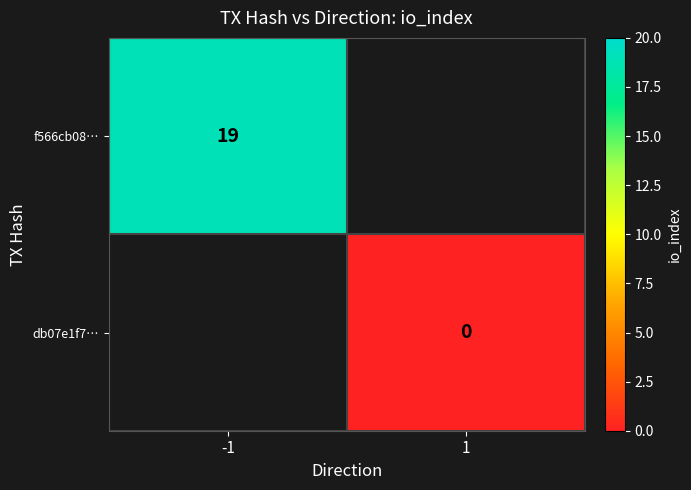

The f566cb08… series shows 26 at -1. True or false?

False